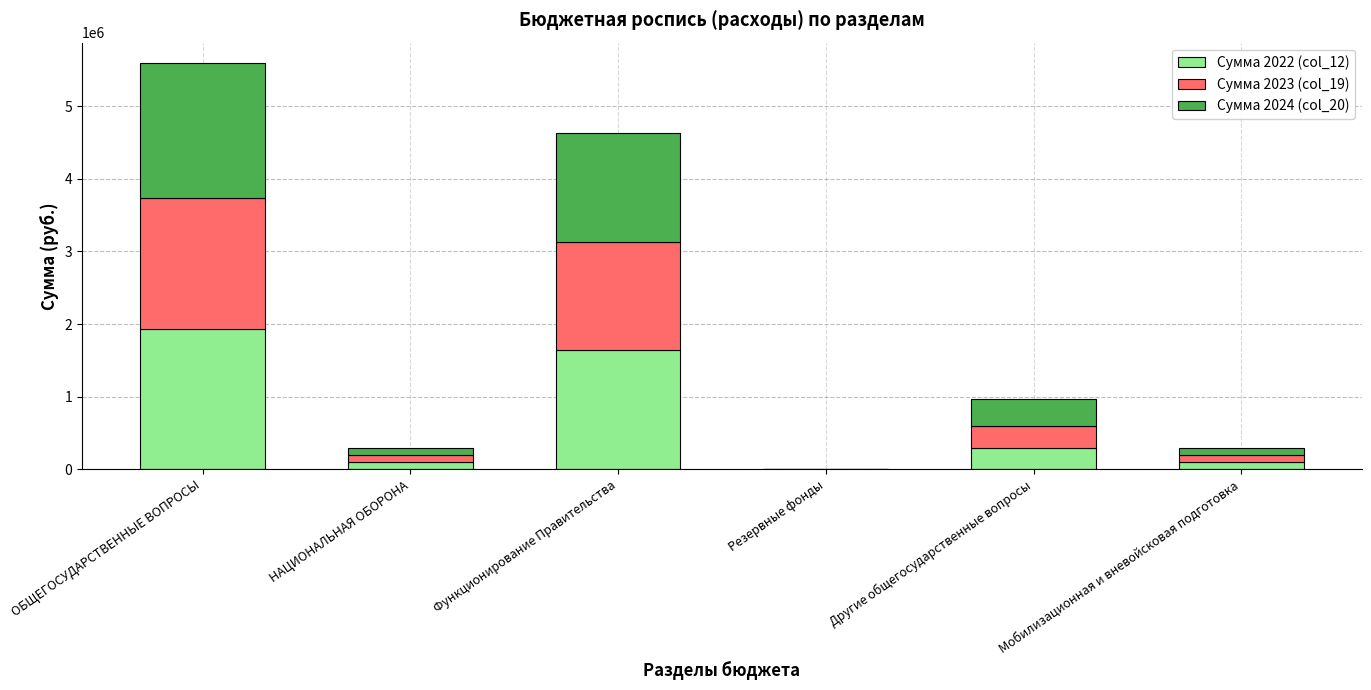

What is the total value across all series at Функционирование Правительства?

4625978